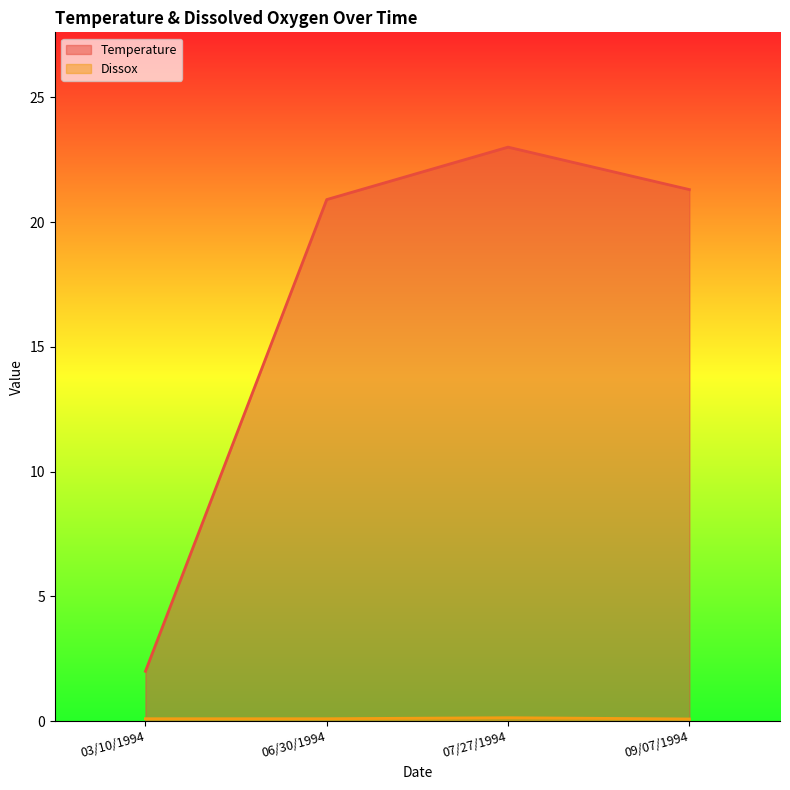

How many categories are shown in the chart?

4